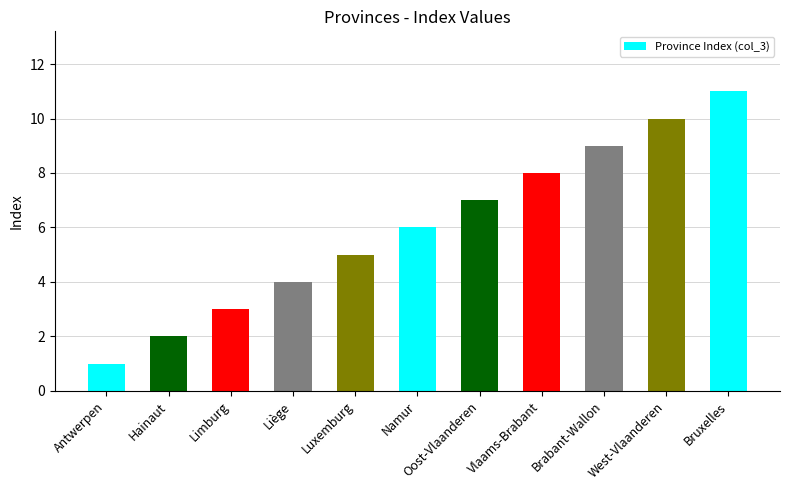

Does the chart contain stacked bars?

No